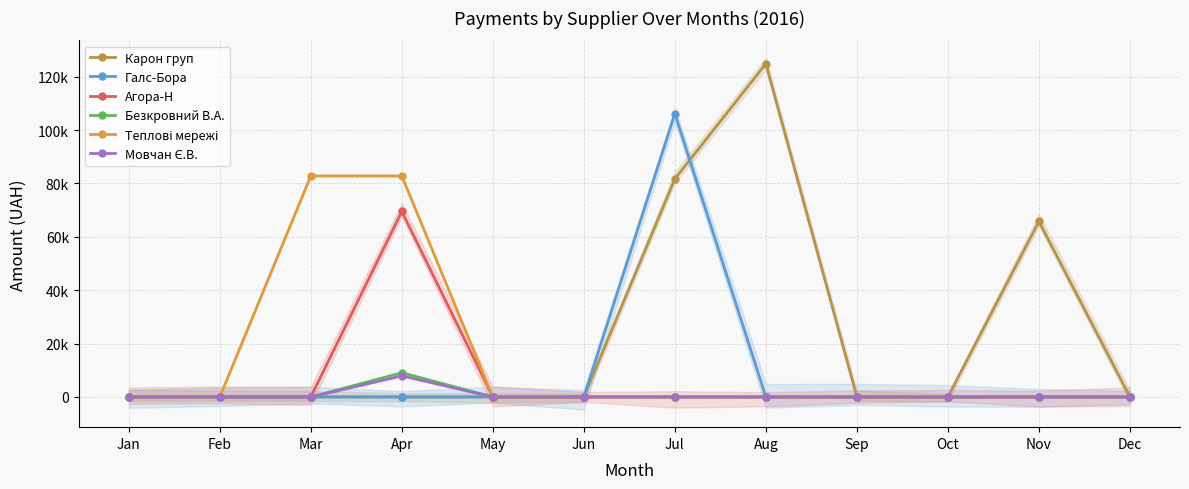

The Галс-Бора series shows -40848.8 at May. True or false?

False